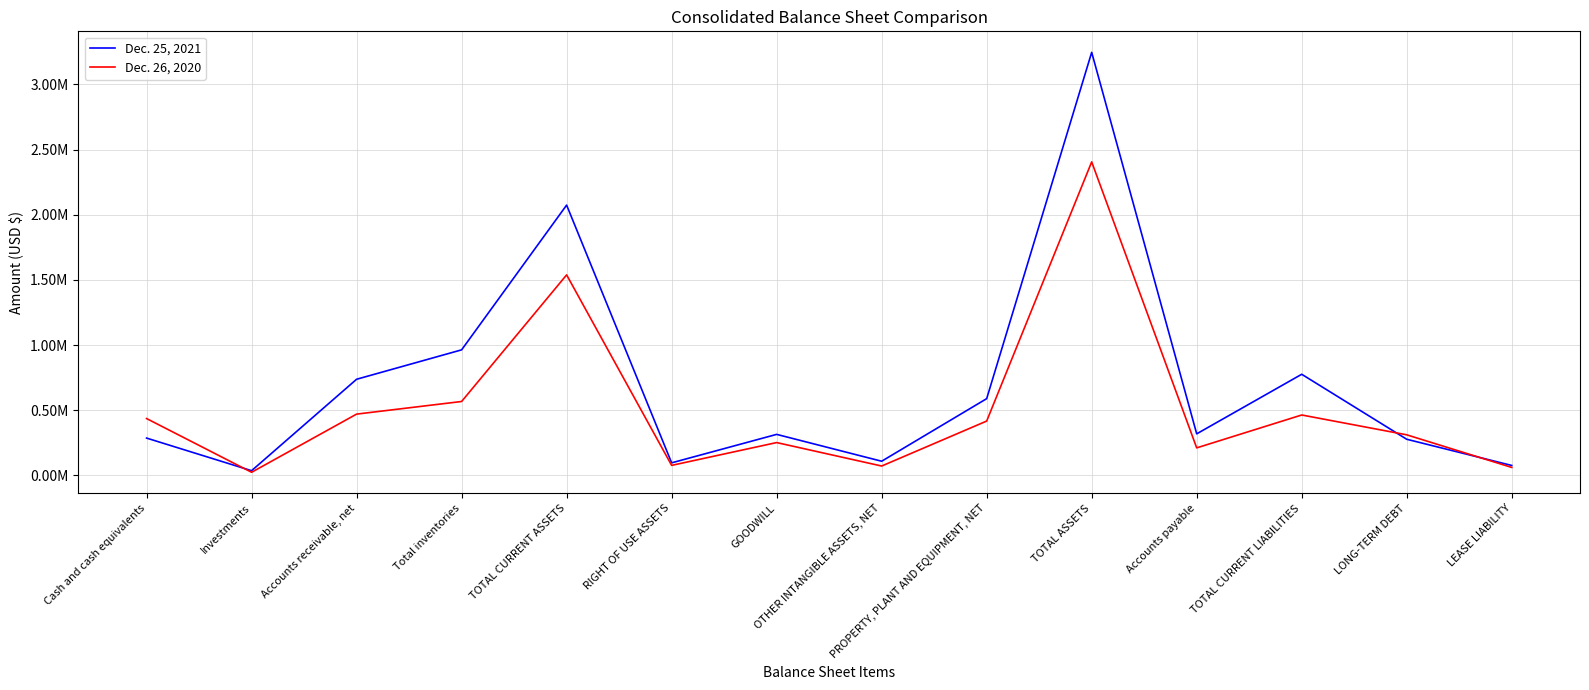

What is the sum of the Dec. 25, 2021 values at TOTAL ASSETS and PROPERTY, PLANT AND EQUIPMENT, NET?

3834291